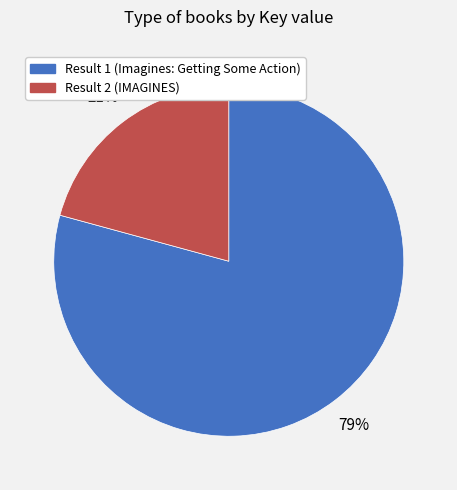

The Result 2 (IMAGINES) slice represents 21% of the pie. True or false?

True